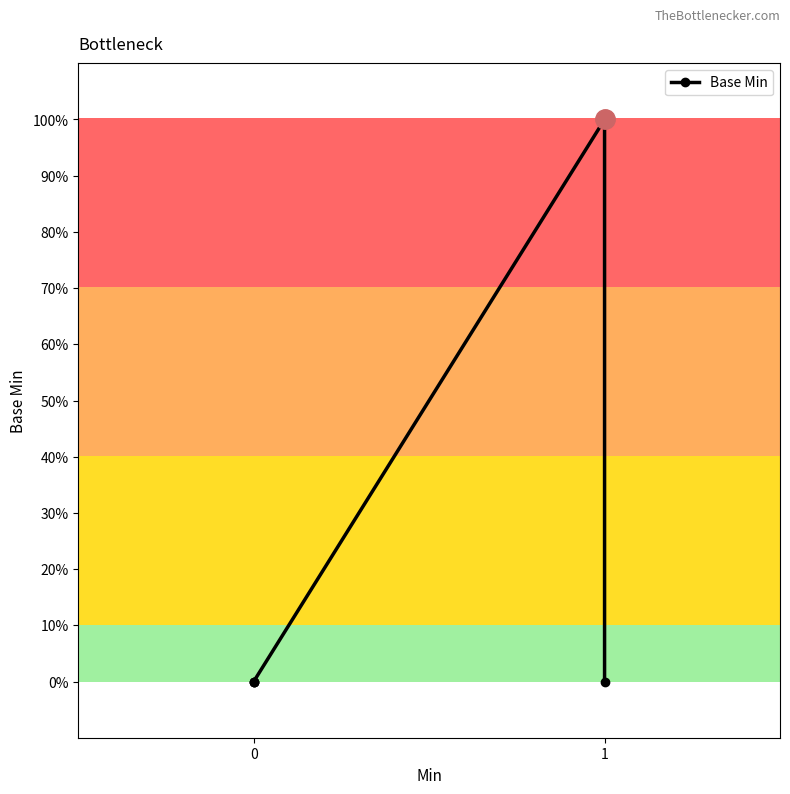

How many values are above zero?

1